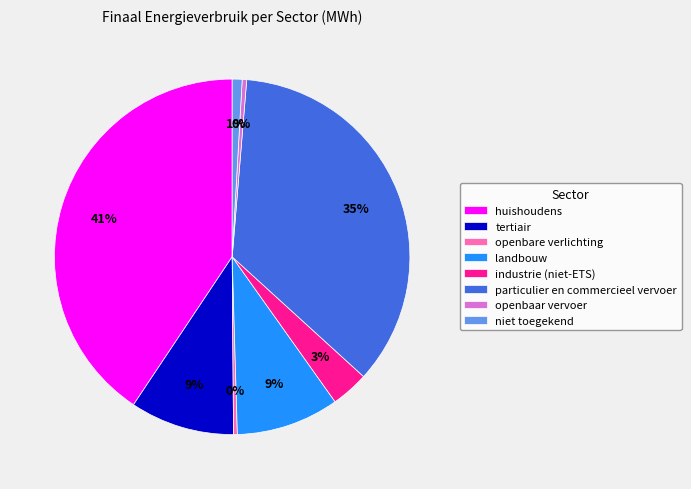

What is the largest slice in the pie chart?

huishoudens